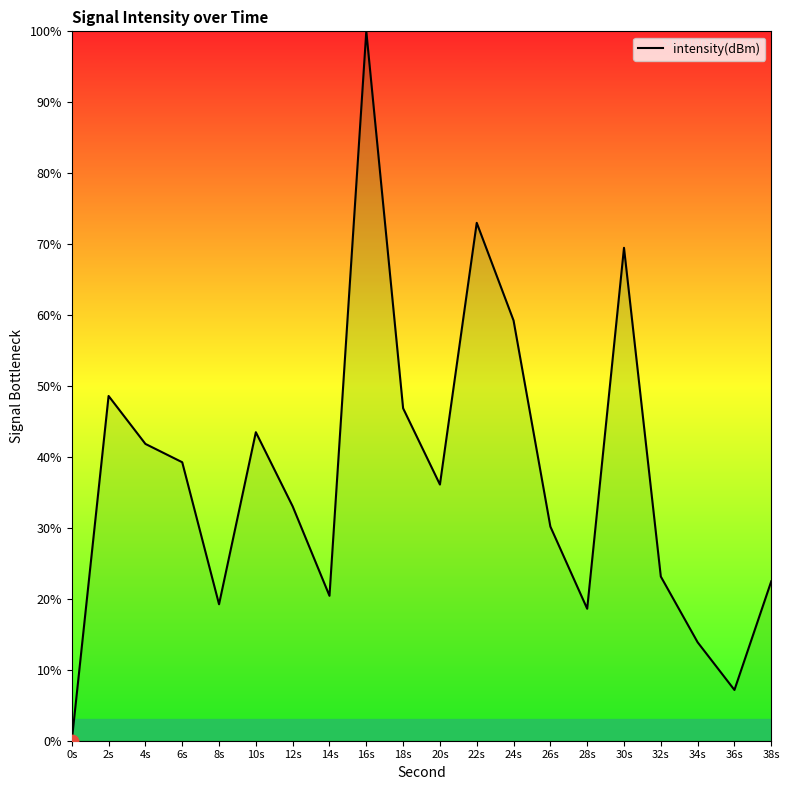

What is the ratio of the value at 14s to the value at 10s?

0.5